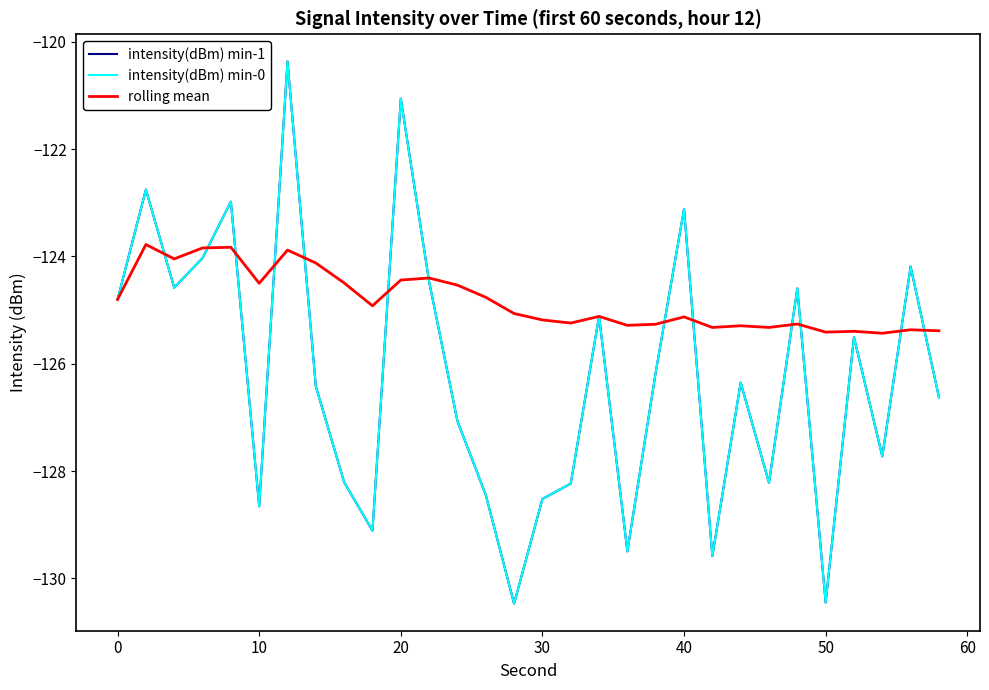

In intensity(dBm) min-1, how many points are higher than both neighbors (excluding endpoints)?

10